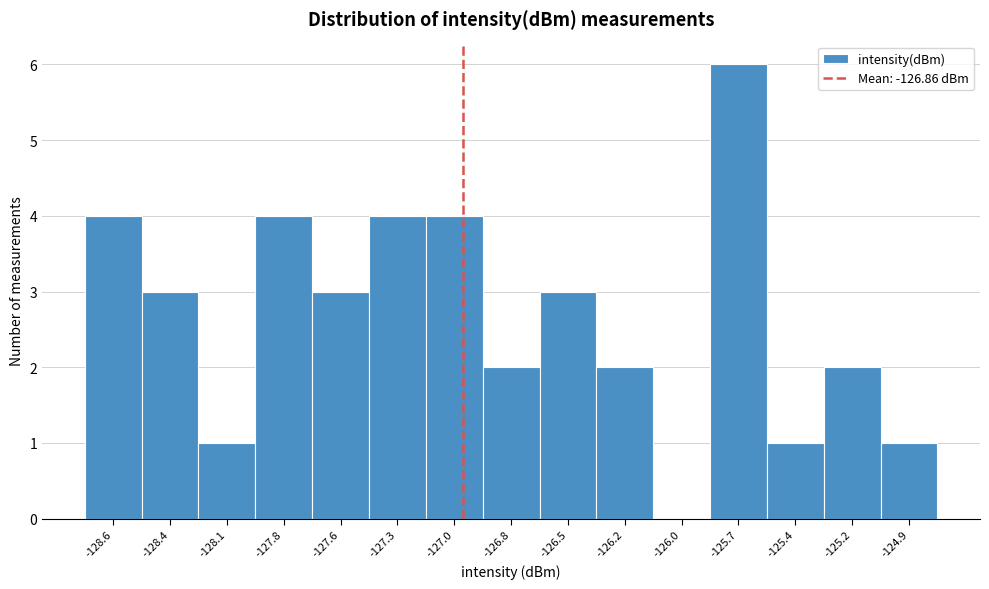

Reading left to right, transcribe all the data shown in this chart.

-128.6=4	-128.4=3	-128.1=1	-127.8=4	-127.6=3	-127.3=4	-127.0=4	-126.8=2	-126.5=3	-126.2=2	-126.0=0	-125.7=6	-125.4=1	-125.2=2	-124.9=1